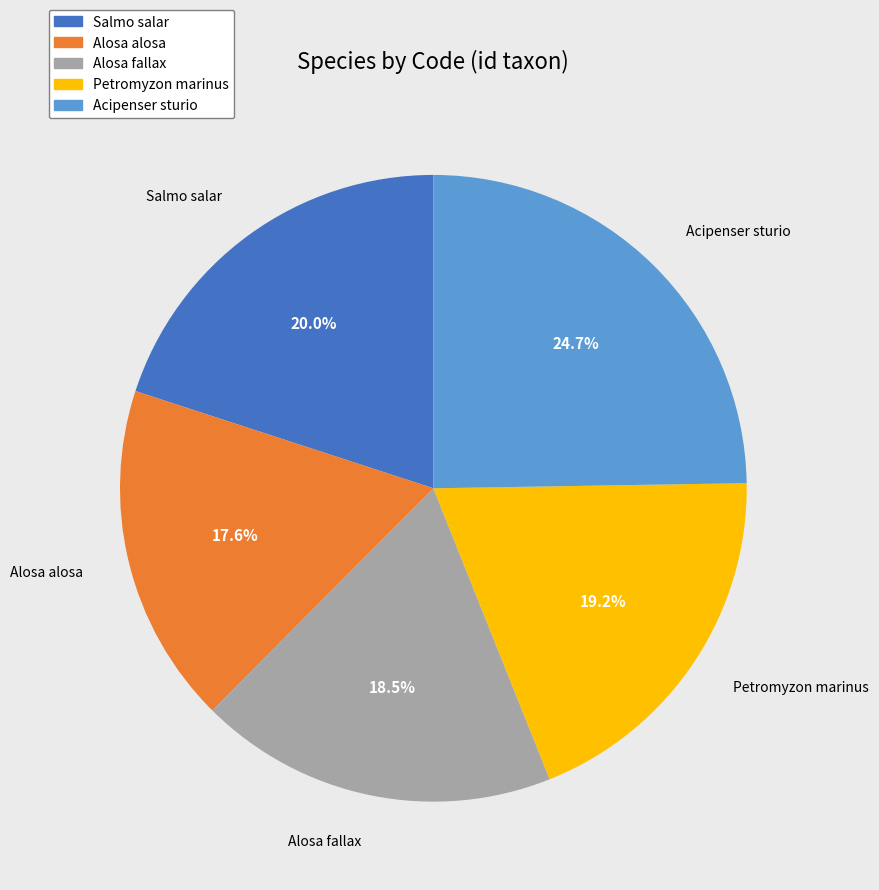

What is the total percentage of Acipenser sturio and Petromyzon marinus?

43.9%